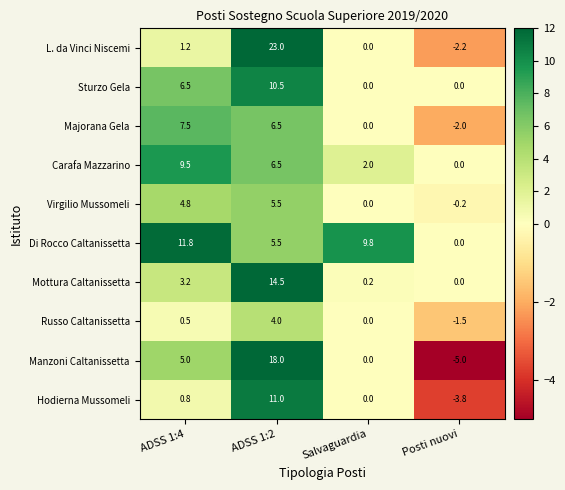

How many categories are shown in the chart?

4